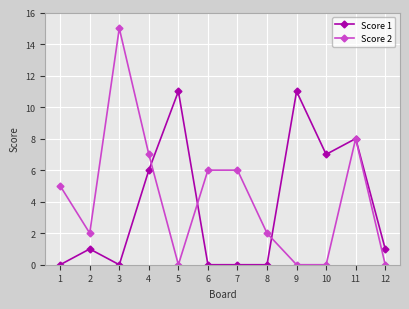

Which series has the largest total across all categories?

Score 2